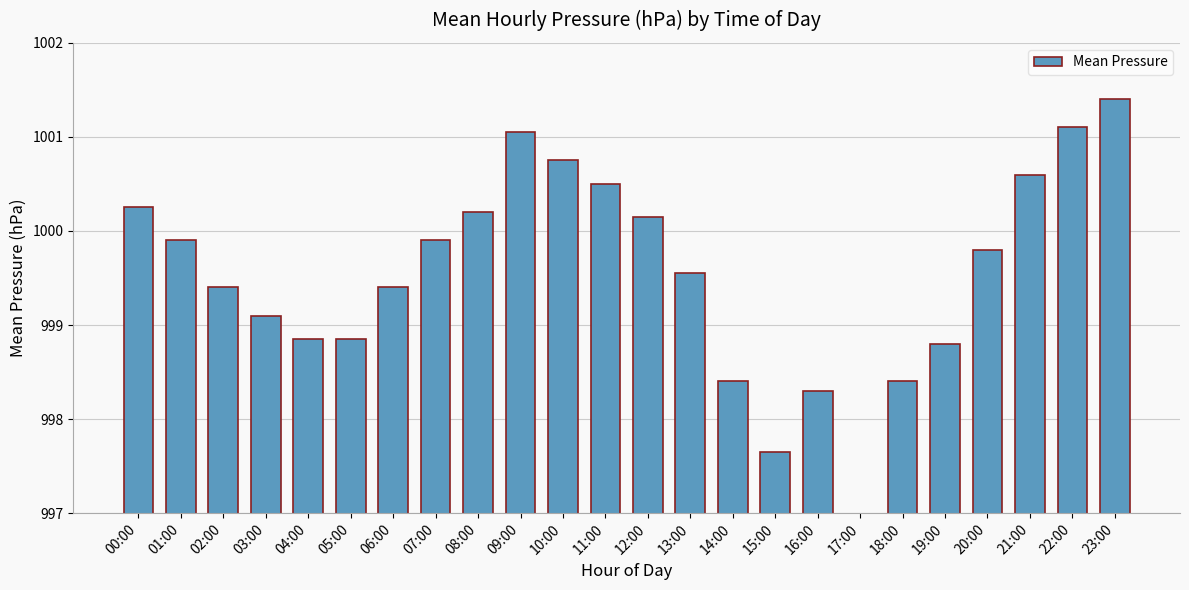

What is the value of the 3rd bar from the left?

999.4